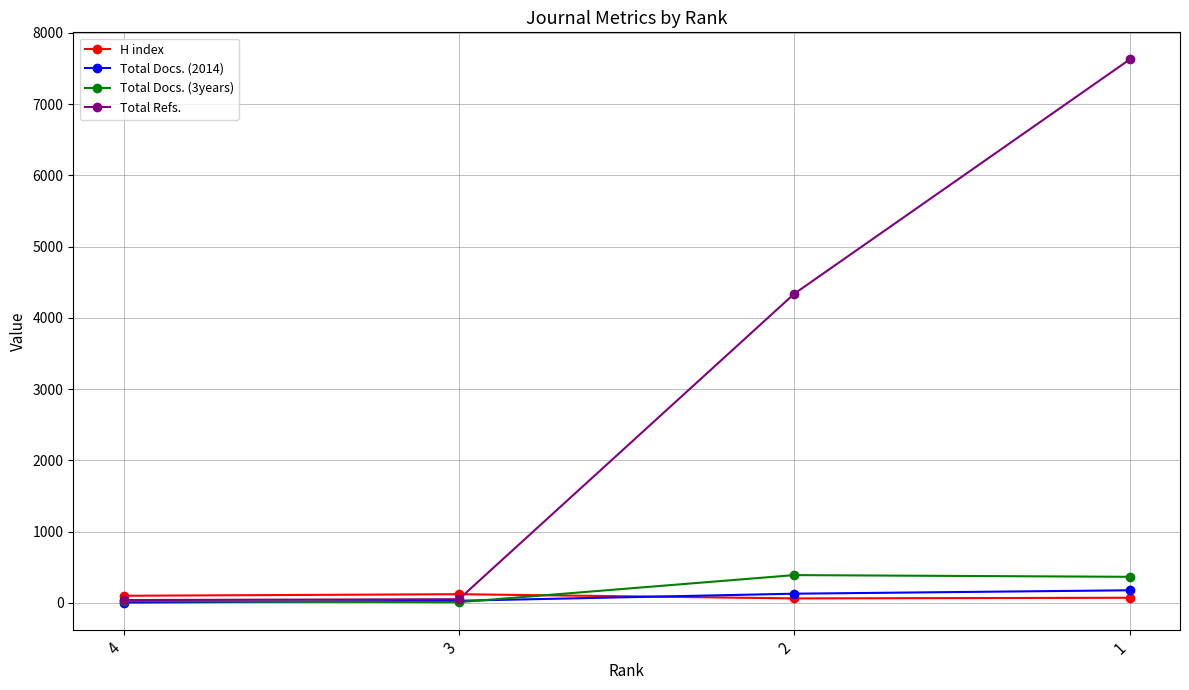

Which series changed the most between 3 and 1?

Total Refs.